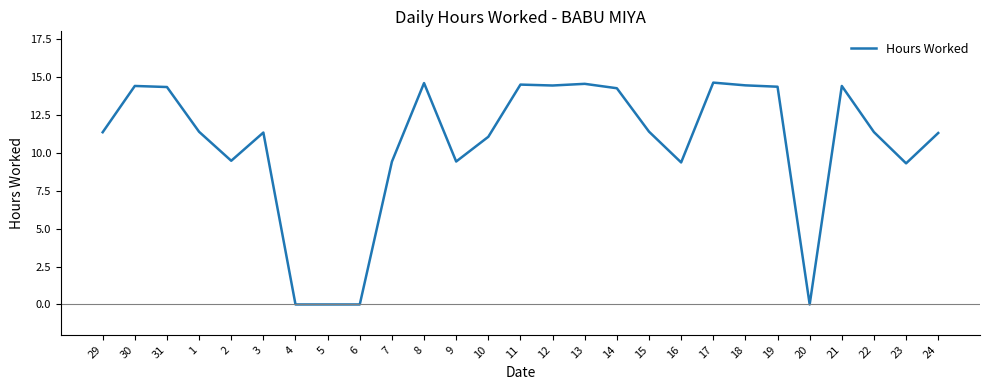

What position from the right is 1?

24